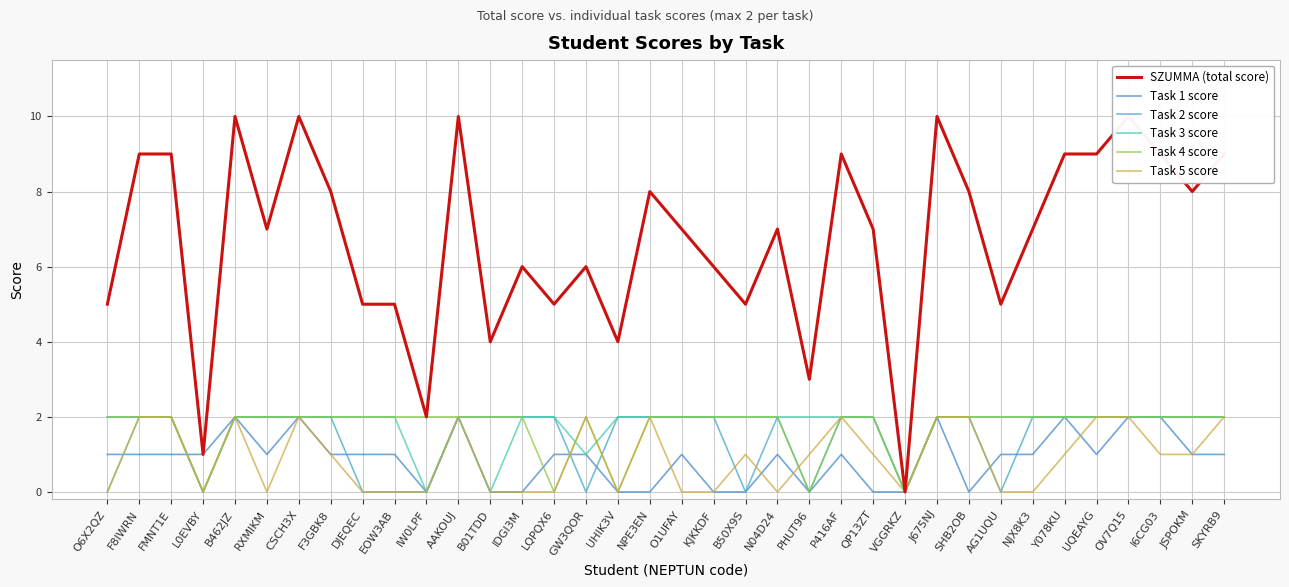

How many times do Task 4 score and Task 1 score cross each other?

3